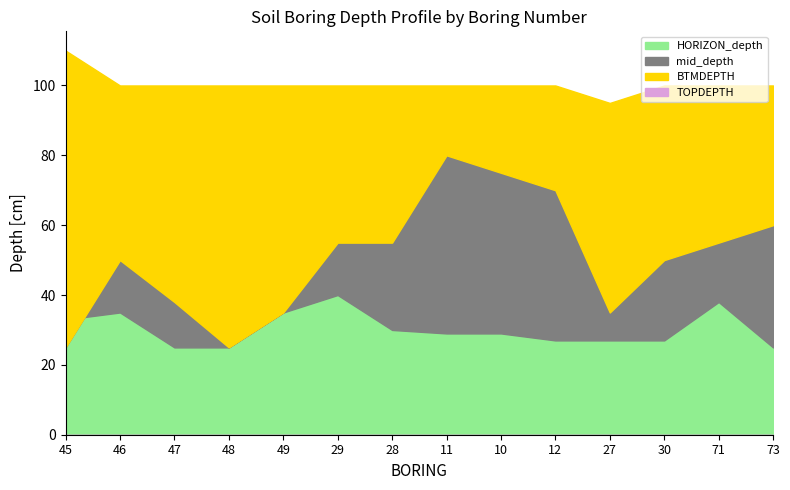

List the series in order of their overall mean, lowest first.

TOPDEPTH, HORIZON_depth, mid_depth, BTMDEPTH